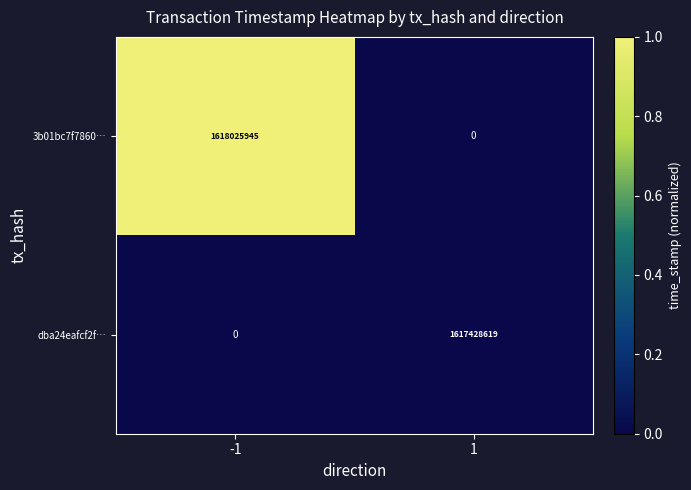

Reading right to left, what are all the values shown in this chart?

3b01bc7f7860…: 0	1618025945
dba24eafcf2f…: 1617428619	0